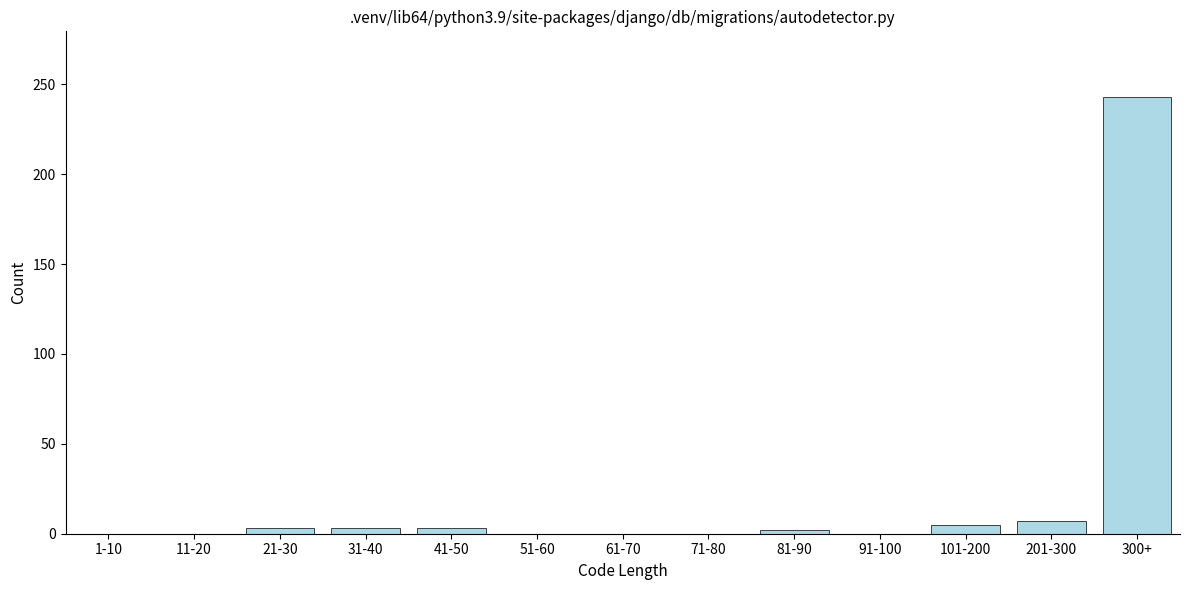

What is the greatest value displayed?

243